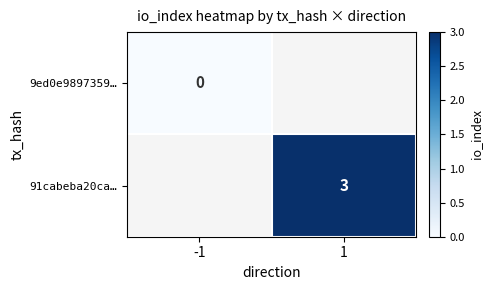

True or false: 91cabeba20ca… has a value of 4 at 1.

False